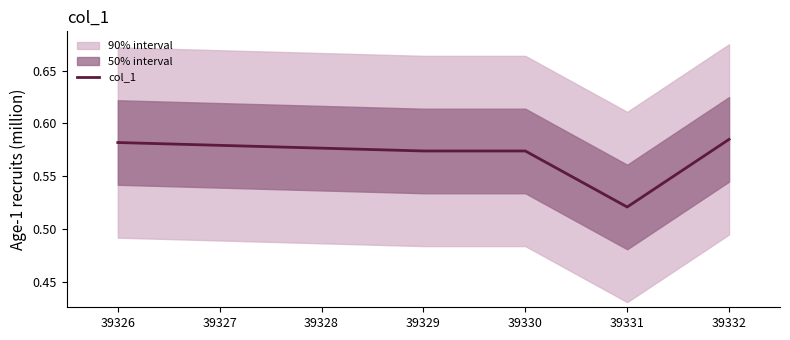

The value at 39329 is 0.6. True or false?

True